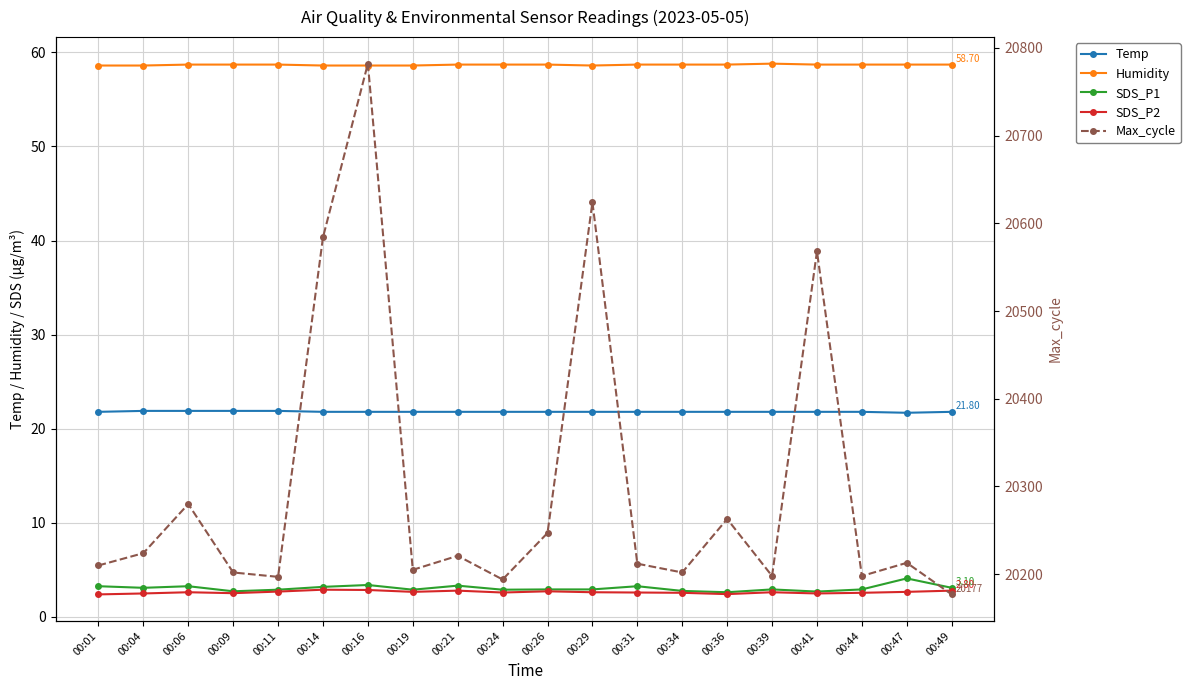

True or false: Max_cycle and Humidity cross at least once.

False